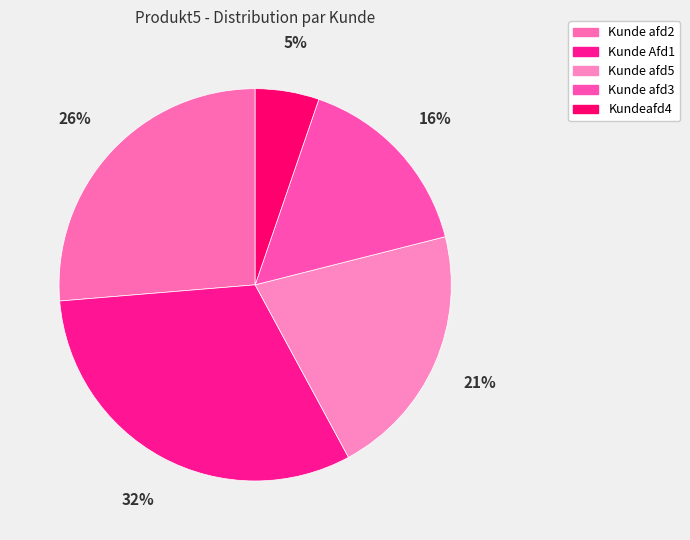

Is there a majority slice in this chart?

No